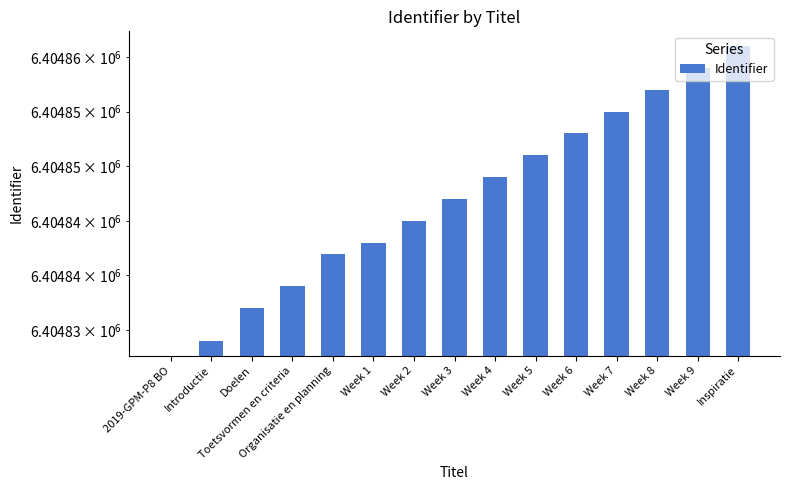

Reading left to right, extract all data points from this chart.

0	6404834	6404837	6404839	6404842	6404843	6404845	6404847	6404849	6404851	6404853	6404855	6404857	6404859	6404861